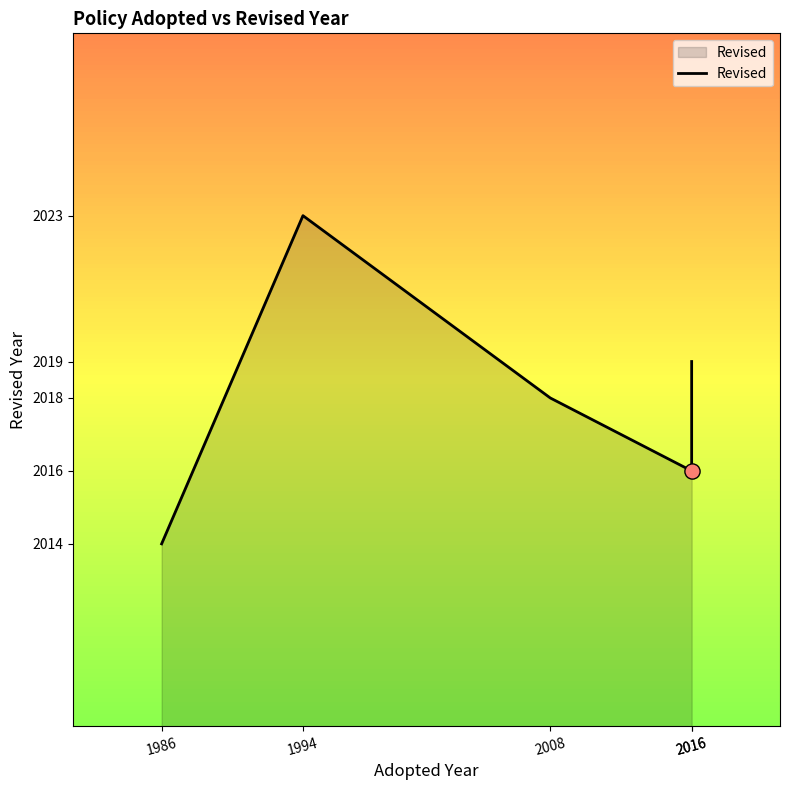

Which has a higher value, 1994 or 2016?

1994